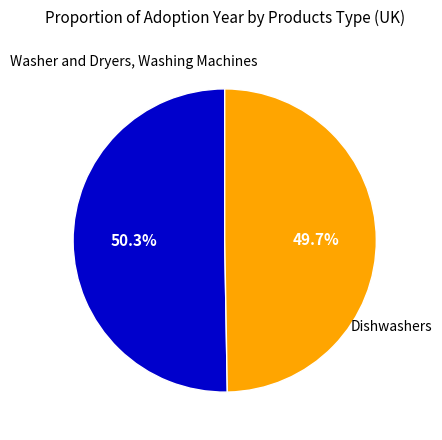

How many slices are in this pie chart?

2